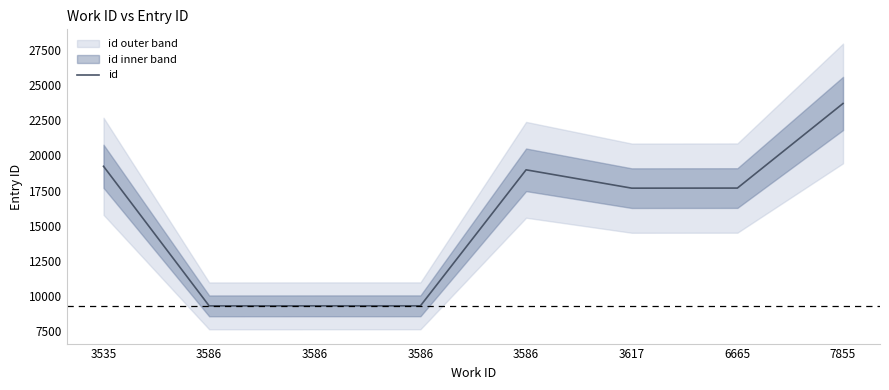

At which label is the value closest to 16490?

3617